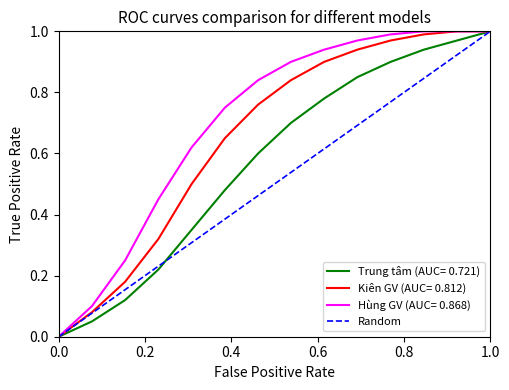

Which series has the largest total across all categories?

Hùng GV (AUC= 0.868)